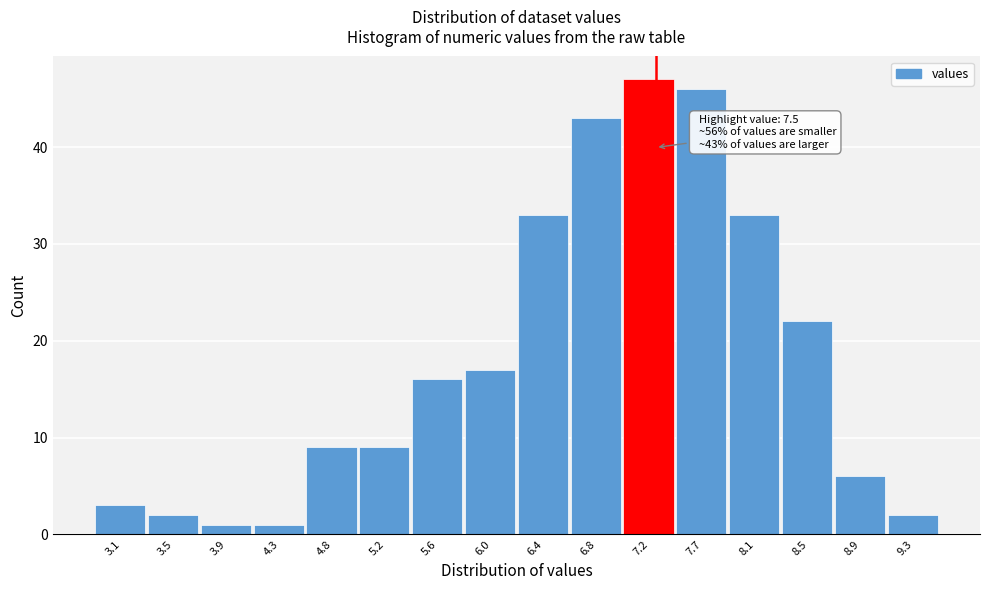

Reading right to left, list all the values displayed in this chart.

2	6	22	33	46	47	43	33	17	16	9	9	1	1	2	3